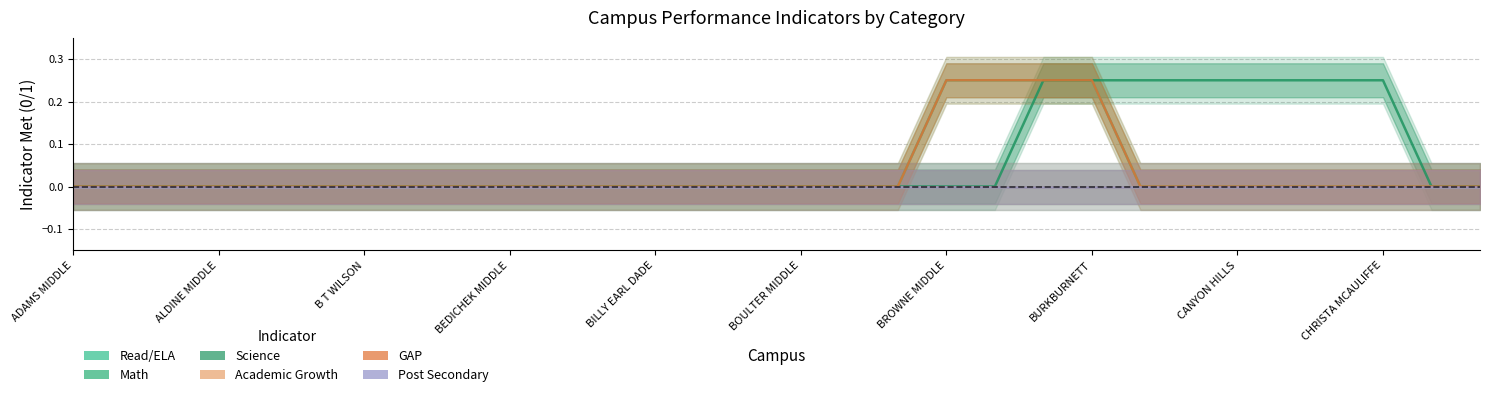

Count the number of data series in this chart.

6